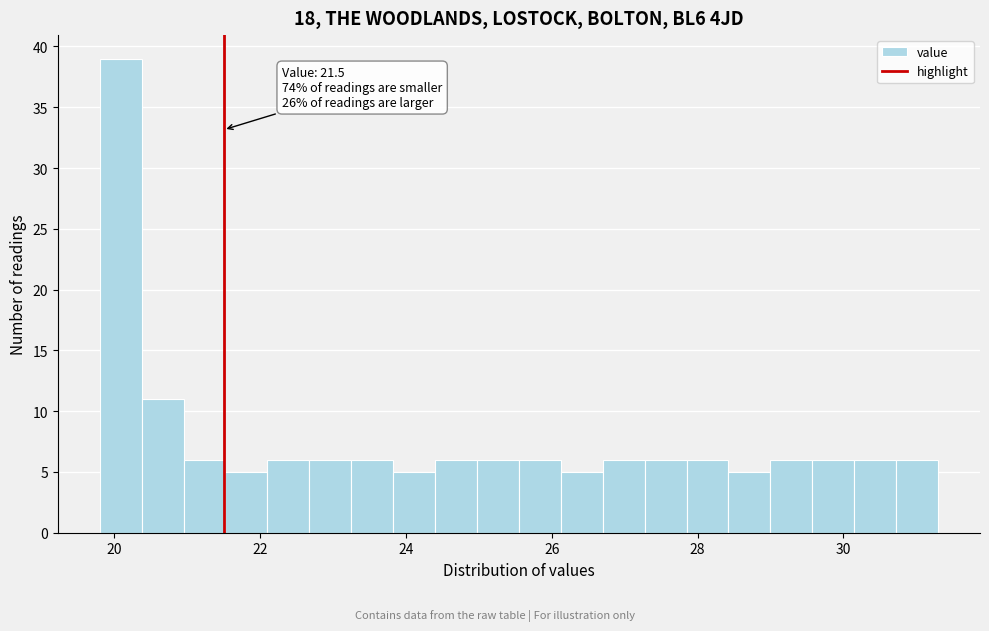

Around what value on the x-axis is the tallest bar? Give the approximate position of its centre, as read against the axis.

20.0